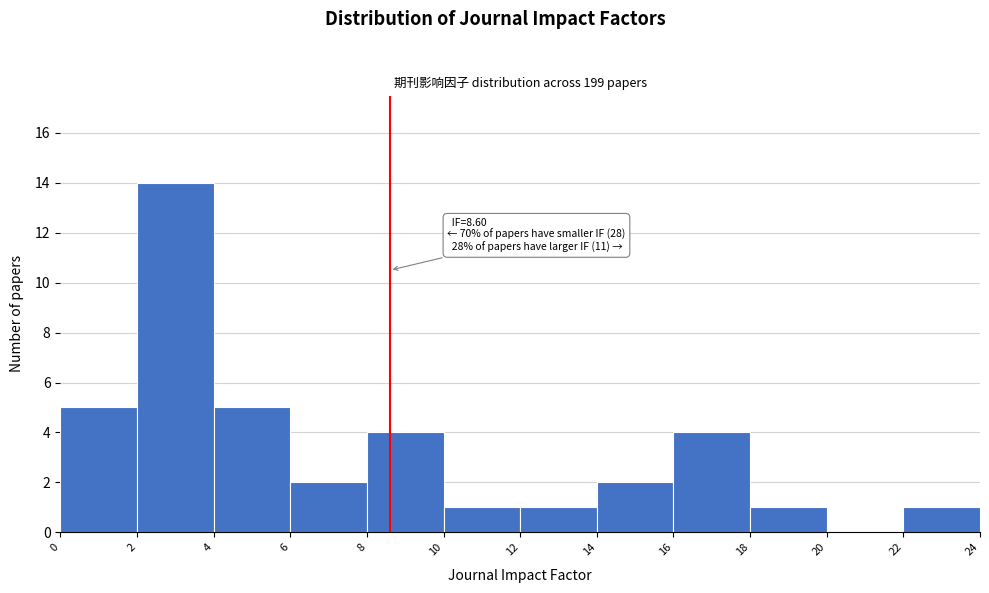

Over which range of the x-axis is the bar tallest?

2 to 4